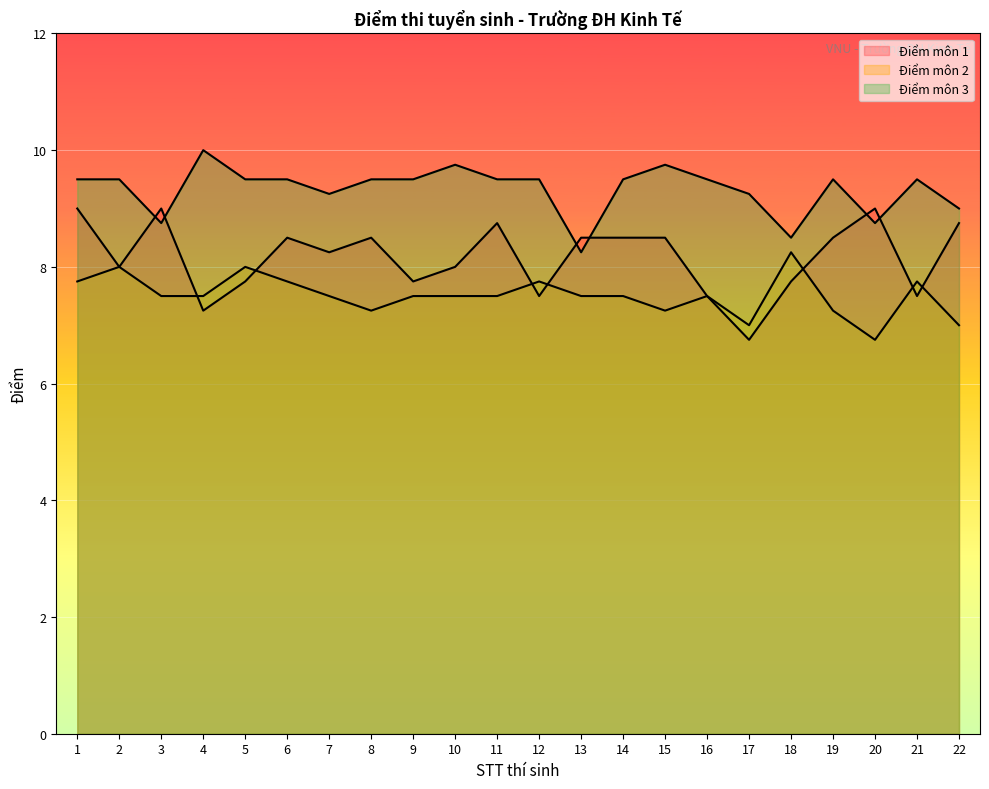

What are all the series names shown in the legend?

Điểm môn 1, Điểm môn 2, Điểm môn 3